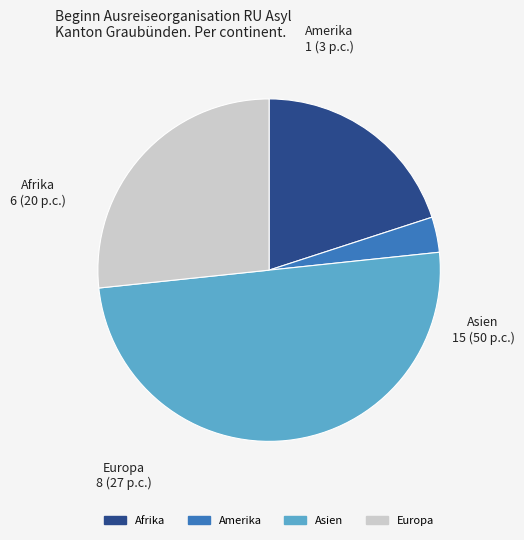

How many slices are in this pie chart?

4